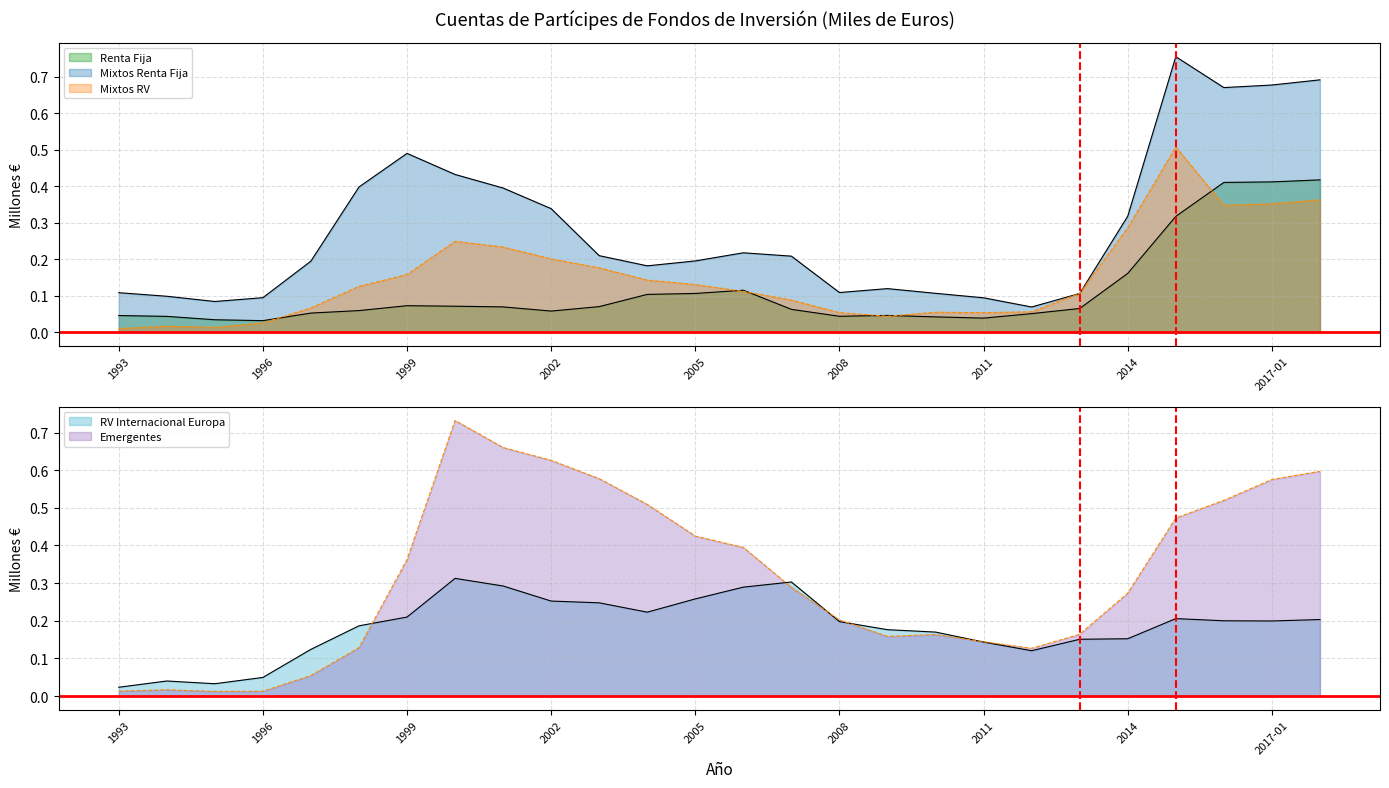

Reading left to right, transcribe all the data shown in this chart.

Renta Fija: 0.0	0.0	0.0	0.0	0.1	0.1	0.1	0.1	0.1	0.1	0.1	0.1	0.1	0.1	0.1	0.0	0.0	0.0	0.0	0.1	0.1	0.2	0.3	0.4	0.4	0.4
Mixtos Renta Fija: 0.1	0.1	0.1	0.1	0.2	0.4	0.5	0.4	0.4	0.3	0.2	0.2	0.2	0.2	0.2	0.1	0.1	0.1	0.1	0.1	0.1	0.3	0.8	0.7	0.7	0.7
Mixtos Renta Variable: 0.0	0.0	0.0	0.0	0.1	0.1	0.2	0.2	0.2	0.2	0.2	0.1	0.1	0.1	0.1	0.1	0.0	0.1	0.1	0.1	0.1	0.3	0.5	0.3	0.4	0.4
RV Internacional Europa: 0.0	0.0	0.0	0.0	0.1	0.2	0.2	0.3	0.3	0.3	0.2	0.2	0.3	0.3	0.3	0.2	0.2	0.2	0.1	0.1	0.2	0.2	0.2	0.2	0.2	0.2
Emergentes: 0.0	0.0	0.0	0.0	0.1	0.1	0.4	0.7	0.7	0.6	0.6	0.5	0.4	0.4	0.3	0.2	0.2	0.2	0.1	0.1	0.2	0.3	0.5	0.5	0.6	0.6